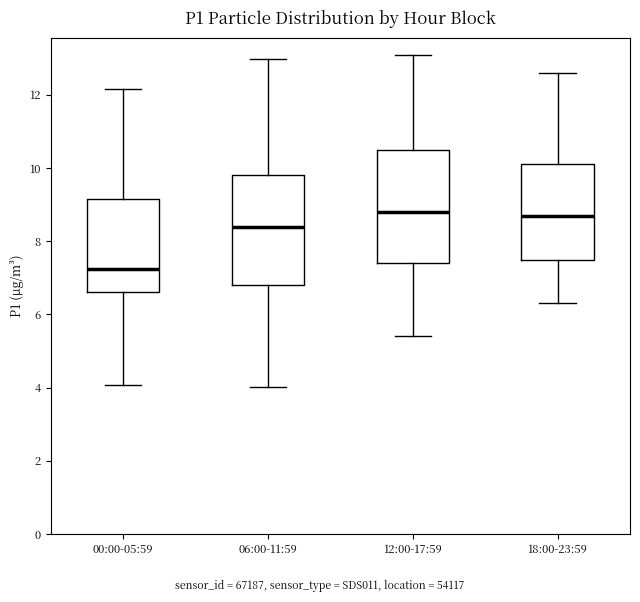

Where is the upper edge of the box for 12:00-17:59 on the y-axis? The values are not printed on the chart, so give them approximately, as read against the axis.

10.6